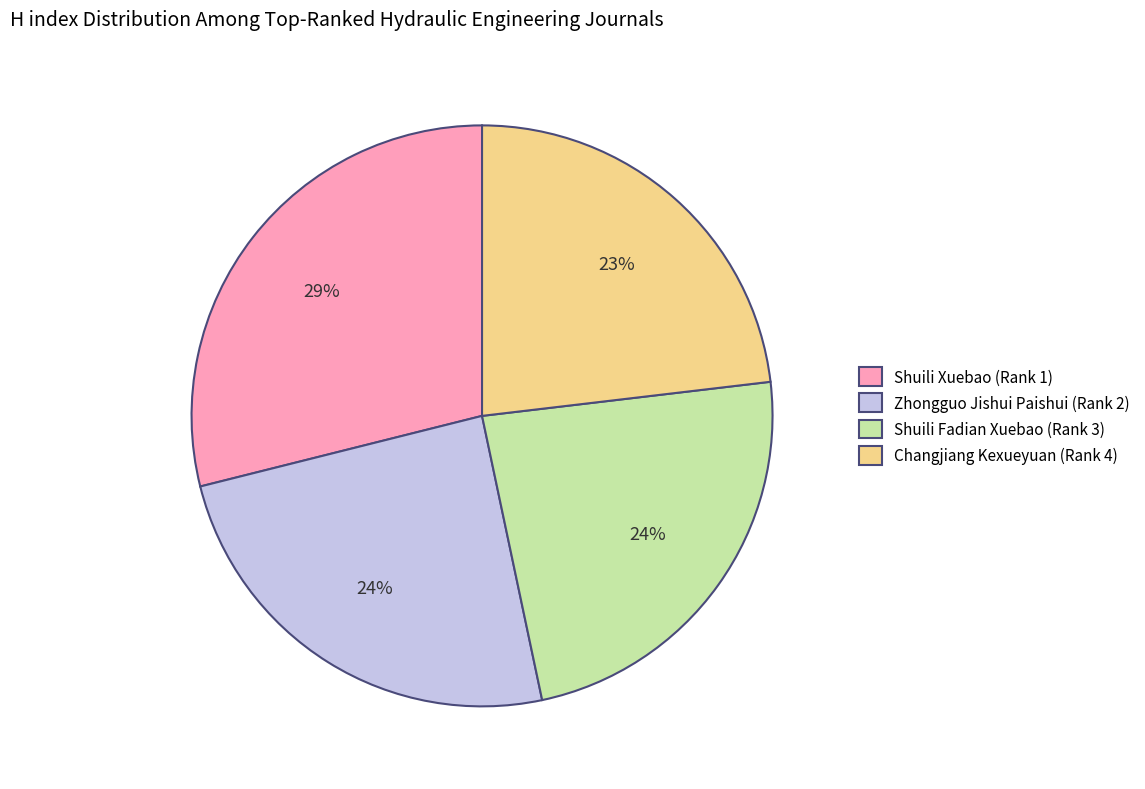

Do Changjiang Kexueyuan (Rank 4) and Zhongguo Jishui Paishui (Rank 2) together represent more than half of the pie?

No